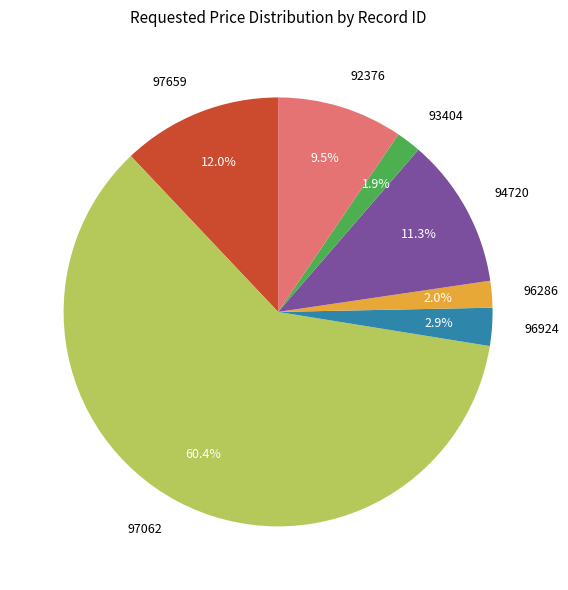

Combined, do 92376 and 96924 account for over 50%?

No